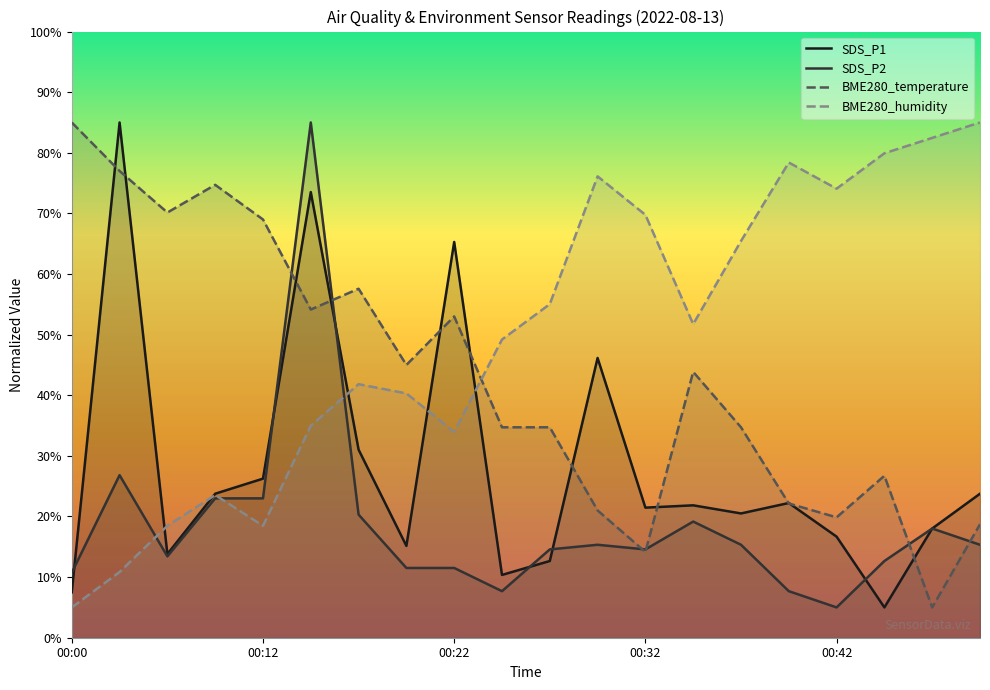

What is the difference between the highest and lowest values at 11?

60.8